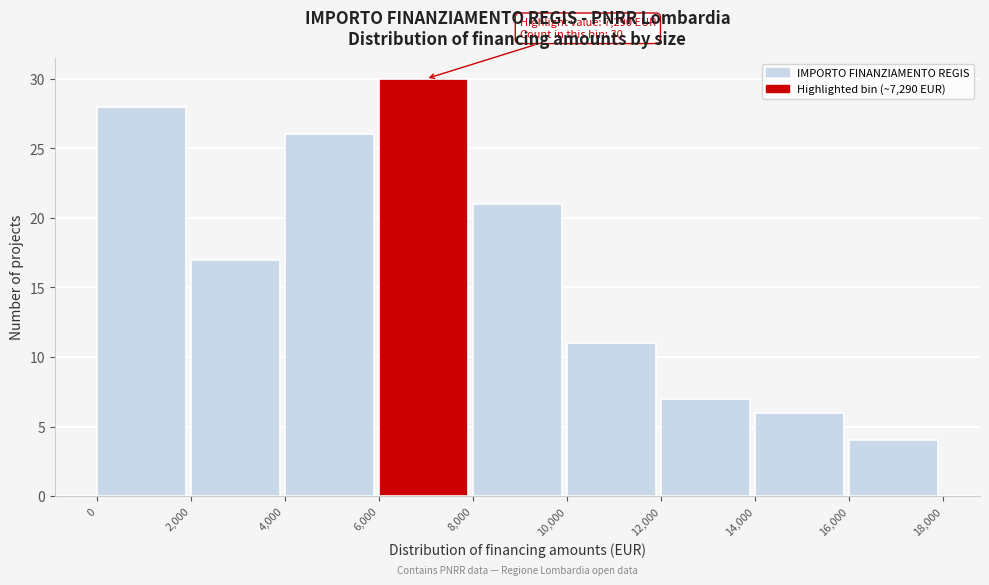

Over which range of the x-axis is the bar tallest?

6,000 to 8,000